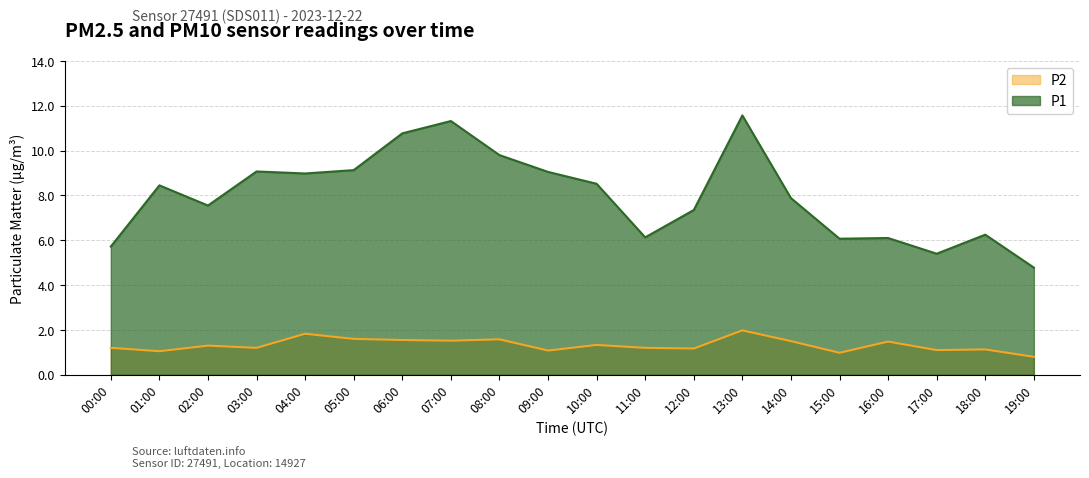

At 08:00, list the series in order from largest to smallest.

P1, P2